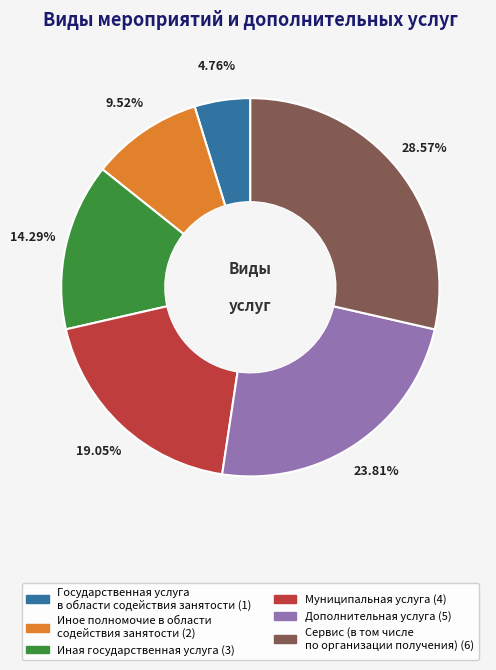

Between Иная государственная услуга and Муниципальная услуга, which is larger?

Муниципальная услуга